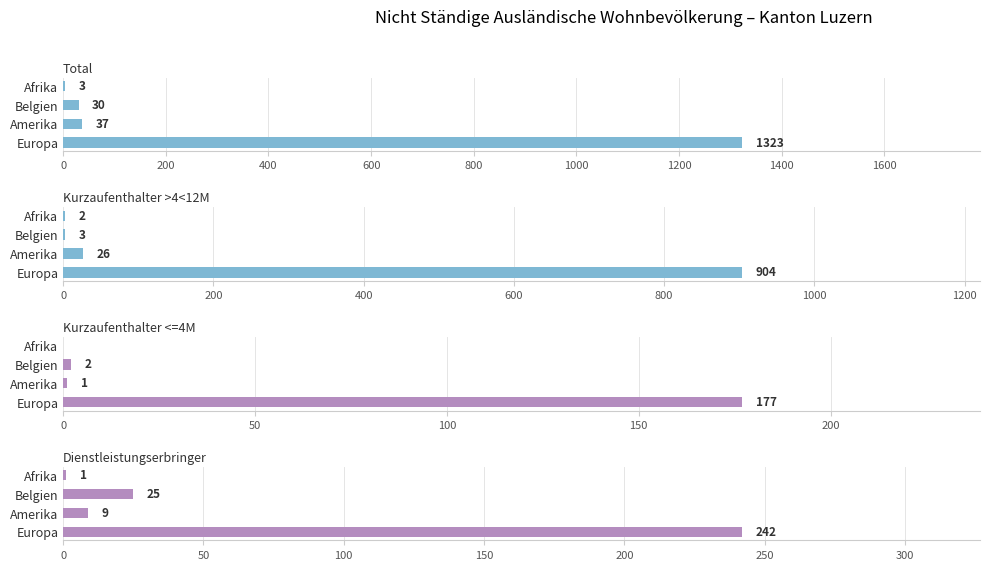

What is the value of the Kurzaufenthalter >4<12M bar at the 4th from the left?

2